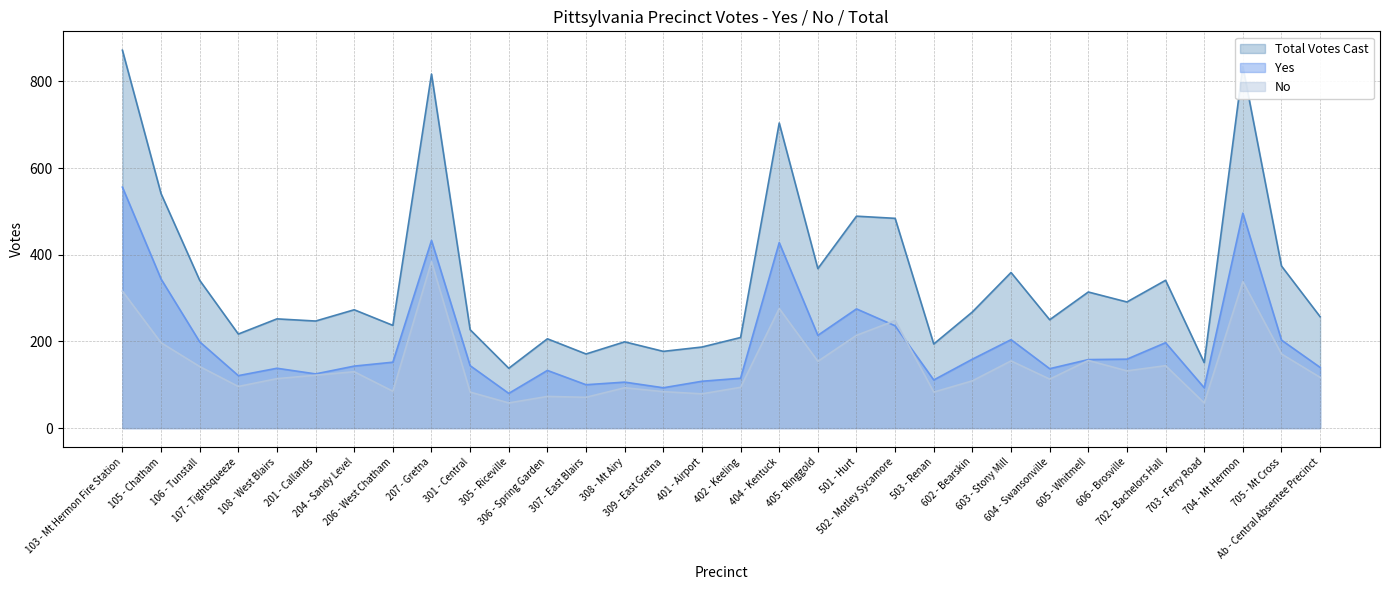

What is the lowest value of the Total Votes Cast series?

138